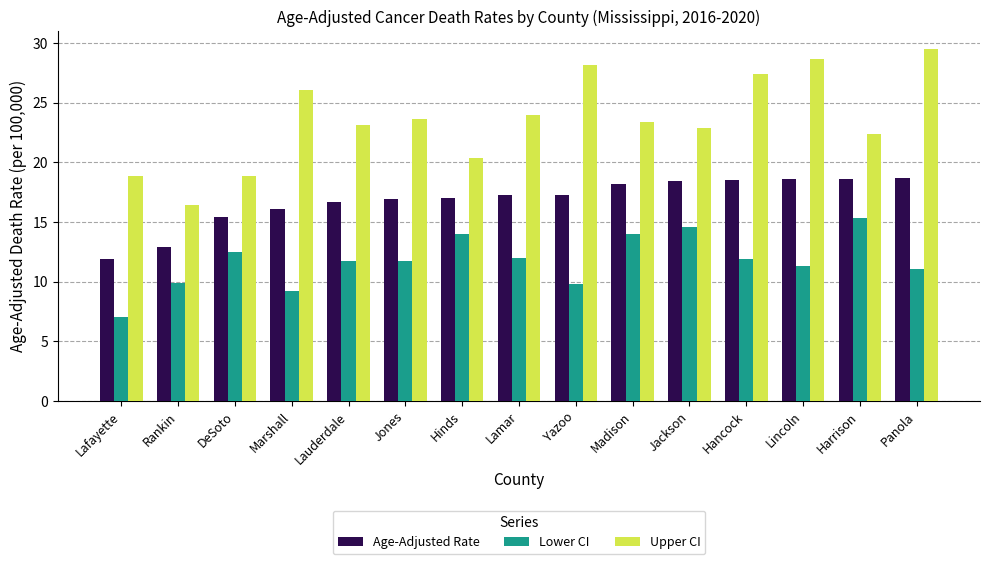

Count the number of categories in the chart.

15